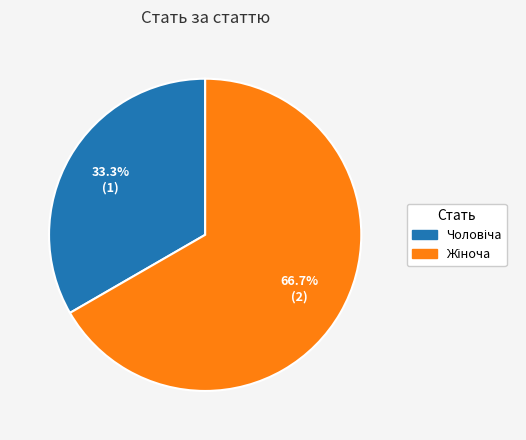

To the nearest percent, what is the average slice percentage?

50%